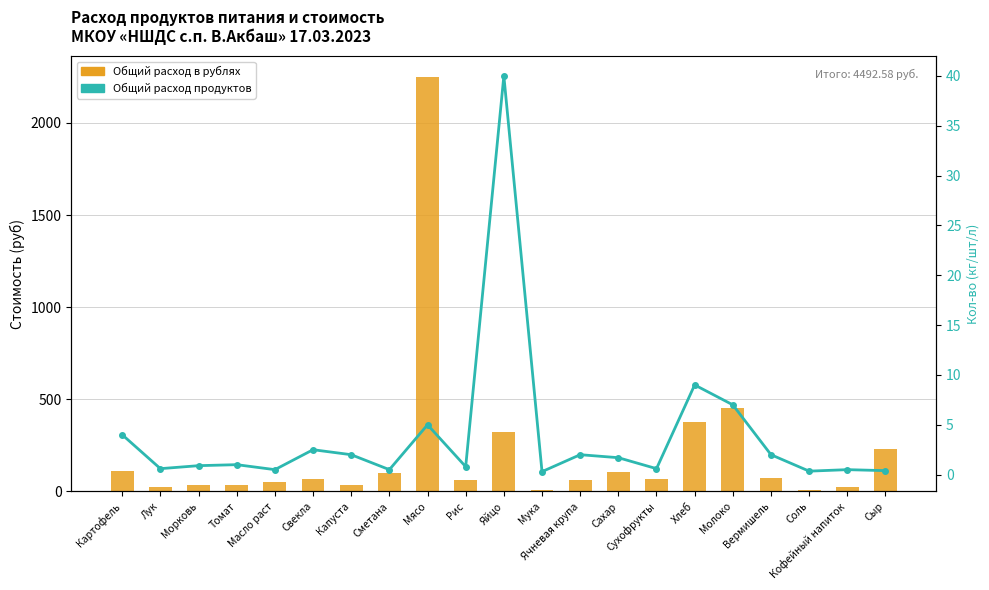

Reading right to left, extract all data points from this chart.

Общий расход в рублях: 228.0	22.5	6.0	74.0	455.0	375.0	66.0	105.4	64.0	8.7	320.0	60.0	2250.0	99.0	34.0	67.5	52.5	33.0	36.0	24.0	112.0
Общий расход продуктов: 0.4	0.5	0.3	2.0	7.0	9.0	0.6	1.7	2.0	0.3	40.0	0.8	5.0	0.5	2.0	2.5	0.5	1.0	0.9	0.6	4.0